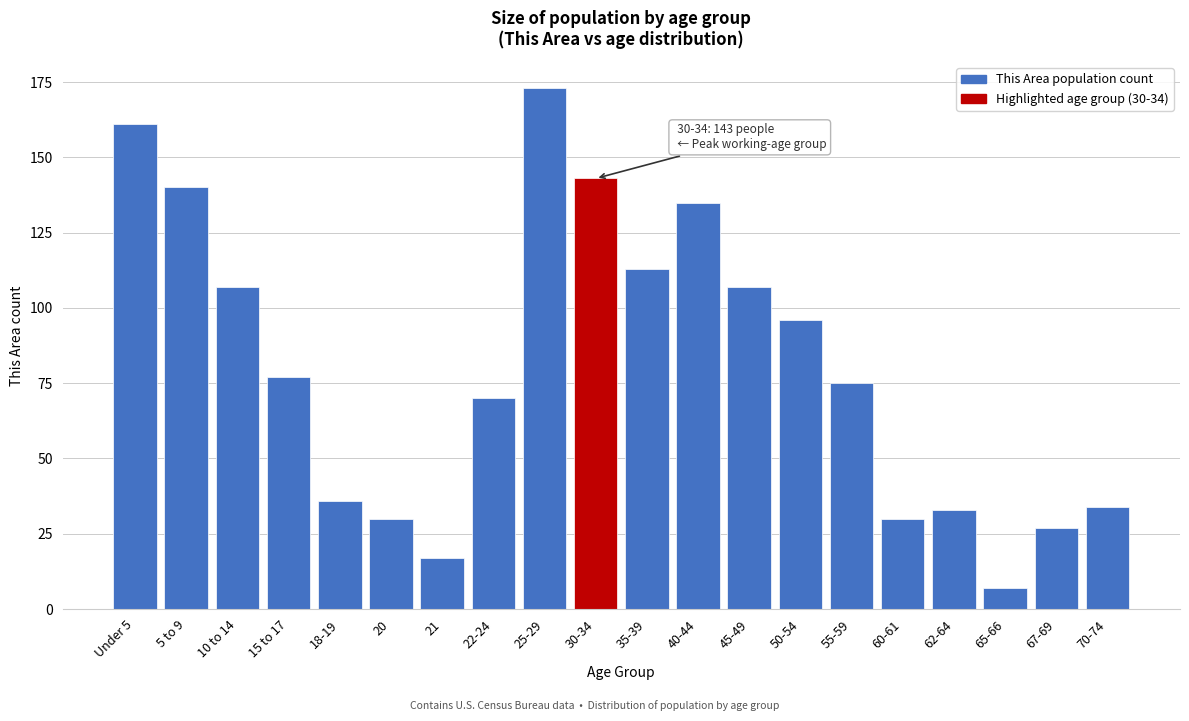

Reading left to right, transcribe all the data shown in this chart.

161	140	107	77	36	30	17	70	173	143	113	135	107	96	75	30	33	7	27	34